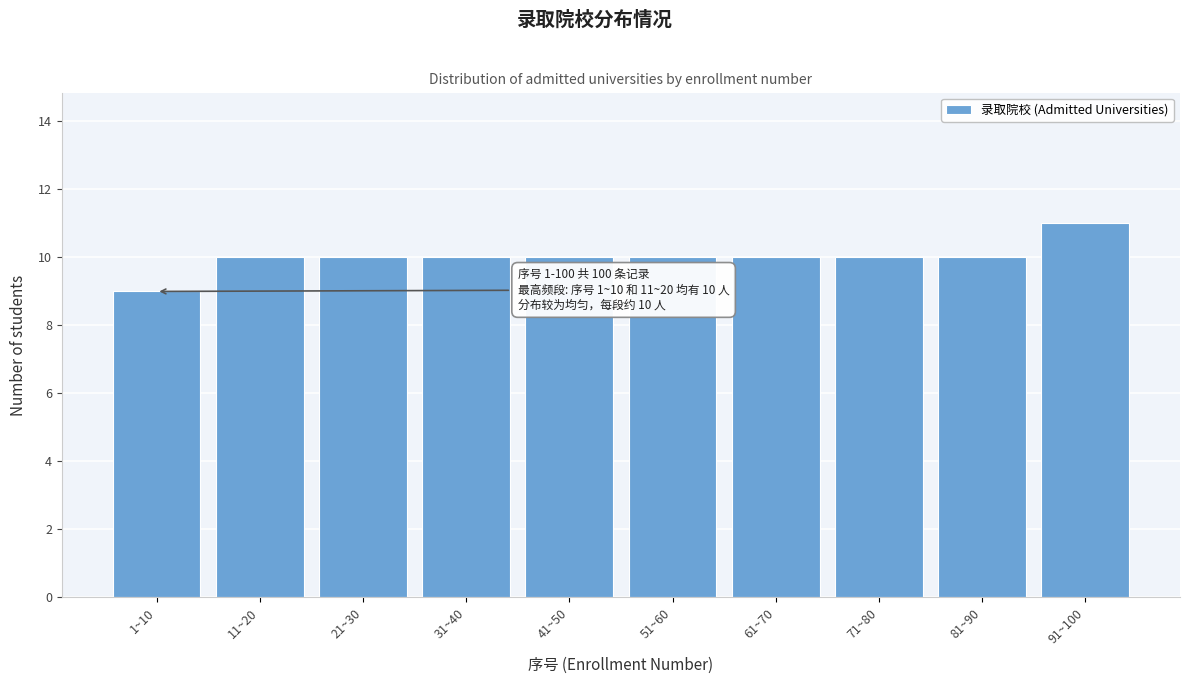

Reading left to right, list all the values displayed in this chart.

1~10=9	11~20=10	21~30=10	31~40=10	41~50=10	51~60=10	61~70=10	71~80=10	81~90=10	91~100=11